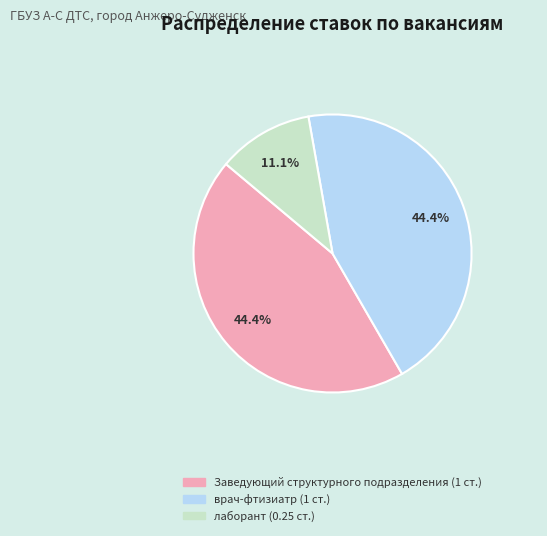

How many slices are in this pie chart?

3